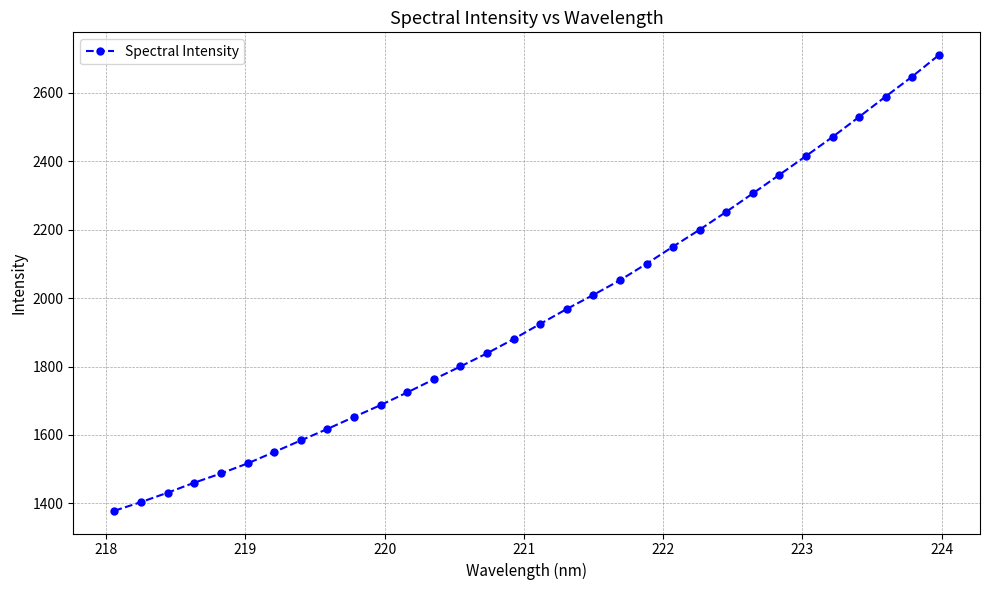

How many series are shown in this chart?

1